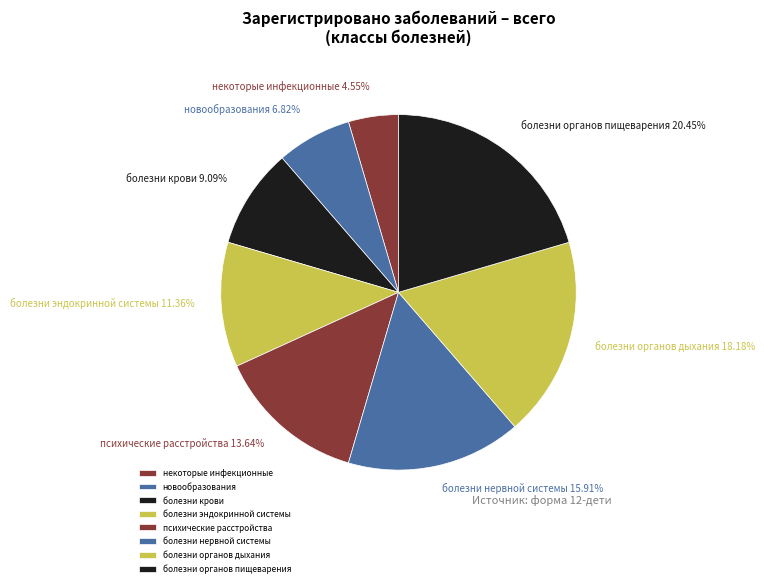

Combined, do болезни нервной системы and болезни органов дыхания account for over 50%?

Yes